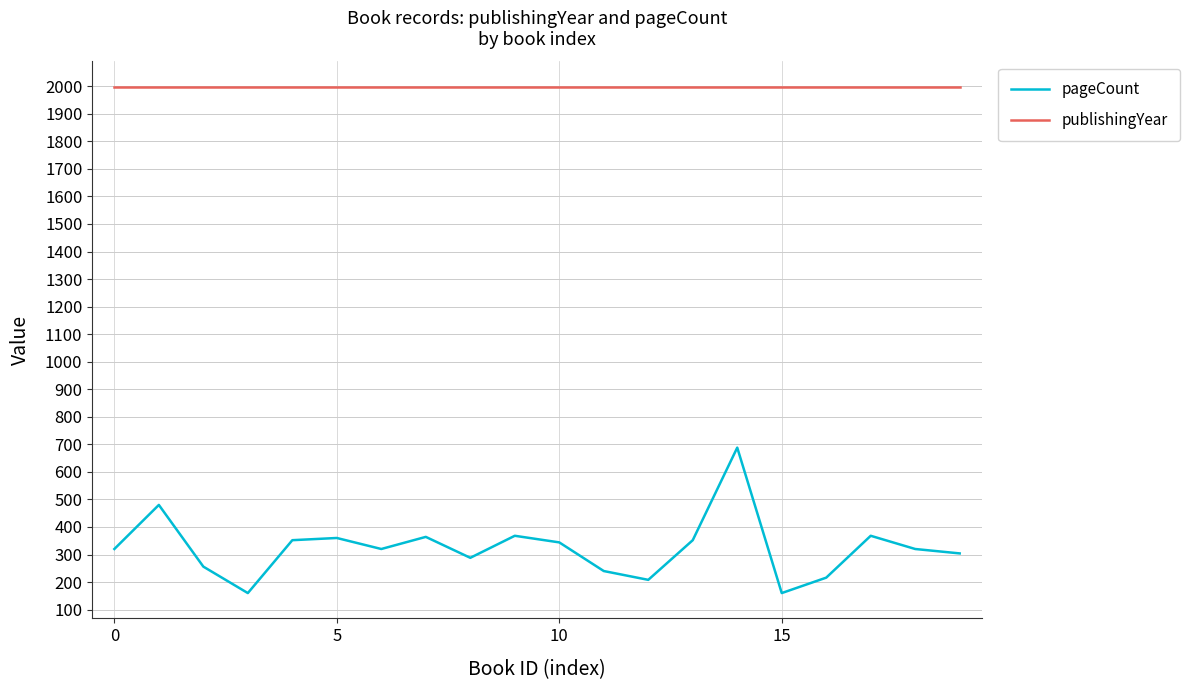

Which series has the largest total across all categories?

publishingYear